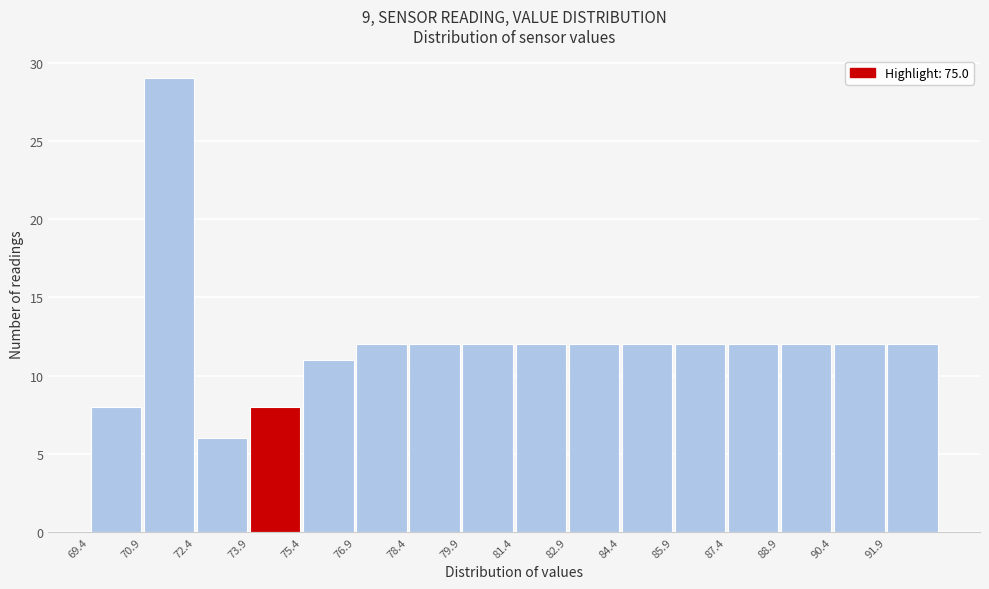

Reading left to right, list every bar in this chart as the range it spans on the x-axis followed by its height. Neither the bar edges nor the heights are printed on the chart, so give them approximately, as read against the axes.

69.4 to 70.9: 8
70.9 to 72.4: 29
72.4 to 73.9: 6
73.9 to 75.4: 8
75.4 to 76.9: 11
76.9 to 78.4: 12
78.4 to 79.9: 12
79.9 to 81.4: 12
81.4 to 82.9: 12
82.9 to 84.4: 12
84.4 to 85.9: 12
85.9 to 87.4: 12
87.4 to 88.9: 12
88.9 to 90.4: 12
90.4 to 91.9: 12
91.9 to 93.4: 12